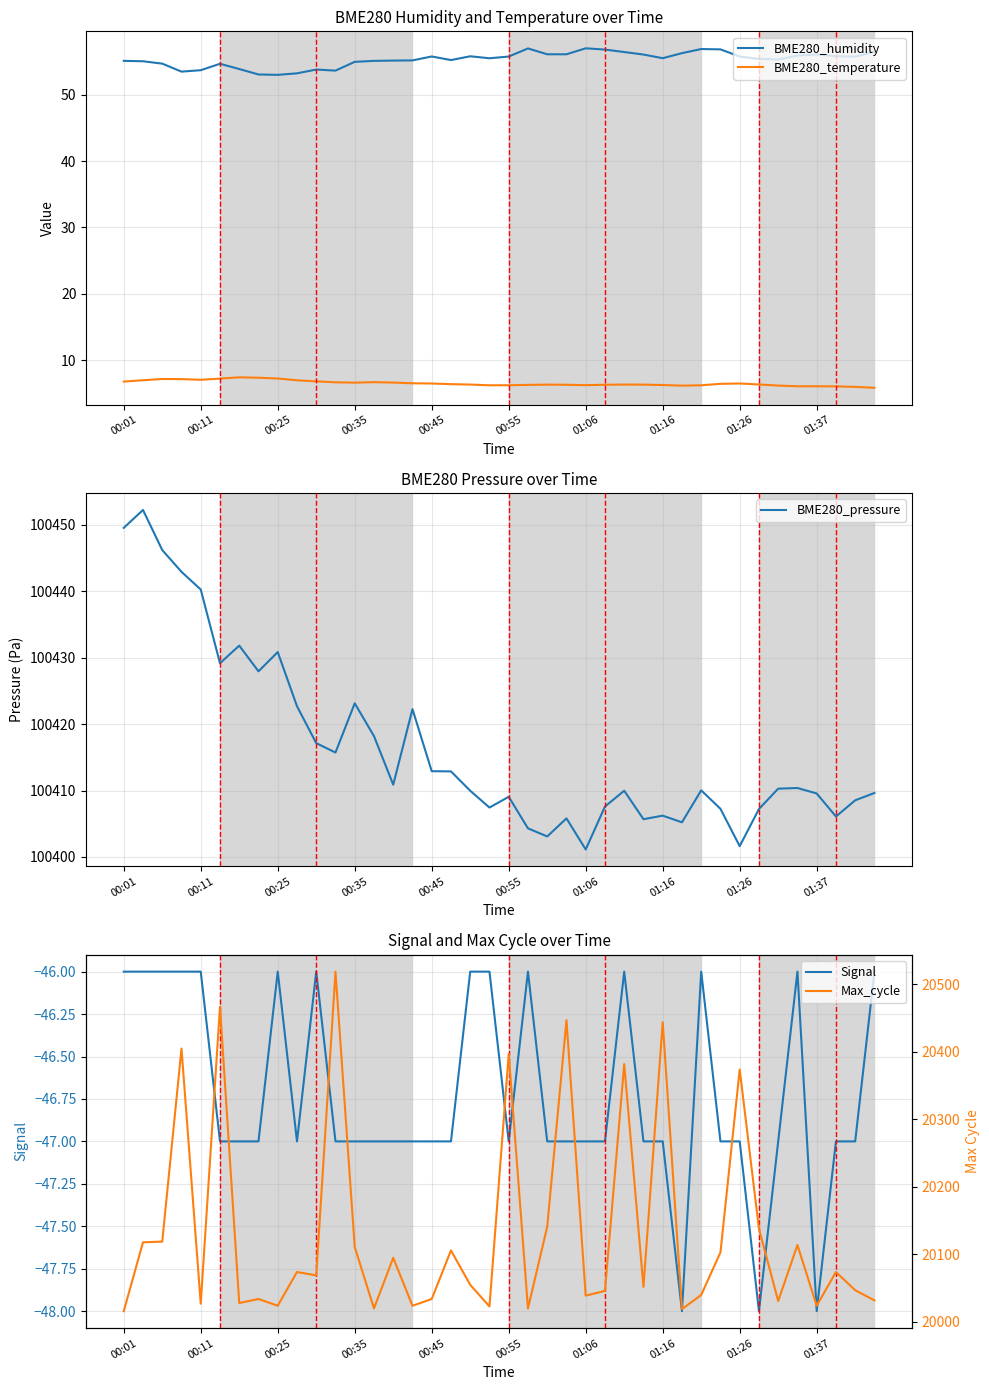

Which series has the largest range (max minus min)?

Max_cycle